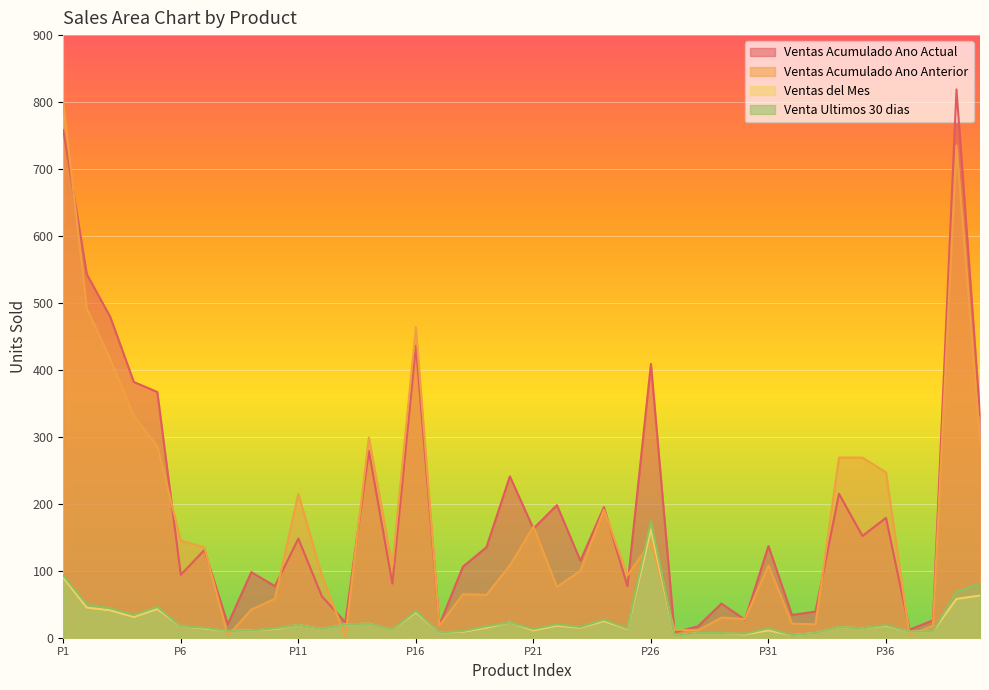

True or false: Ventas del Mes has more than 0 points higher than both neighbors.

True